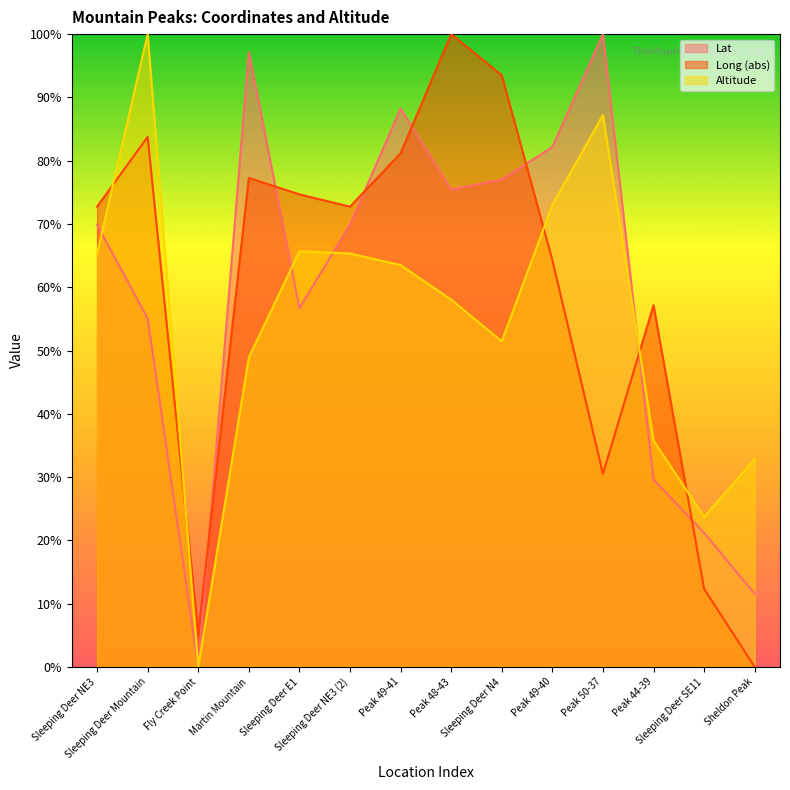

What is the greatest value displayed?

100.0